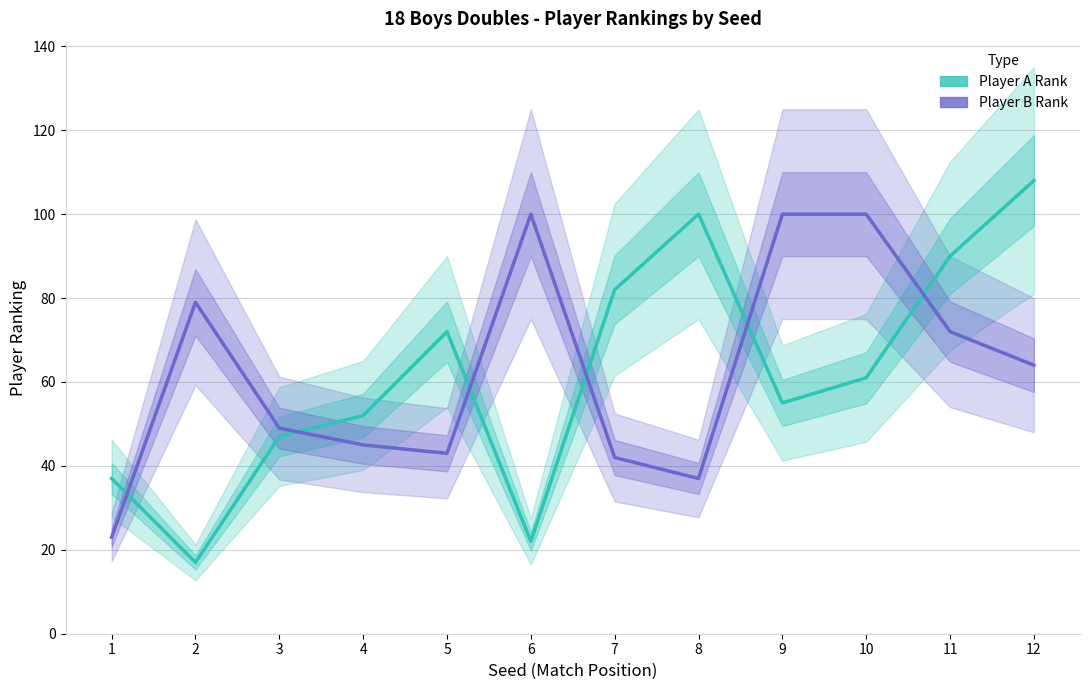

What is the difference between the maximum and minimum values in the Player B Rank series?

77